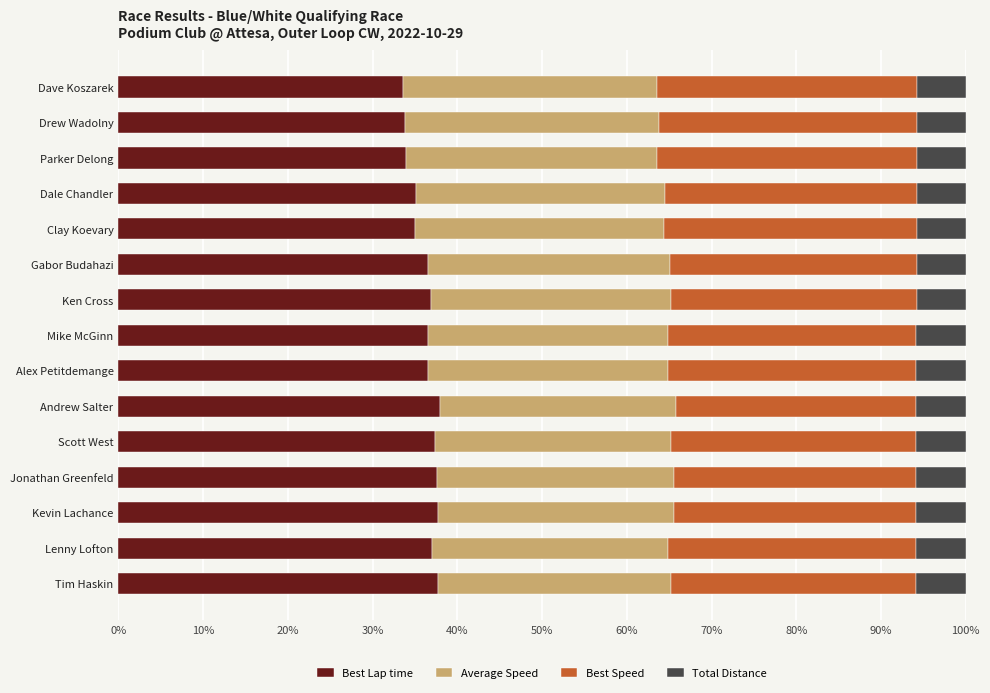

The Best Lap time series shows 37.9 at Andrew Salter. True or false?

True